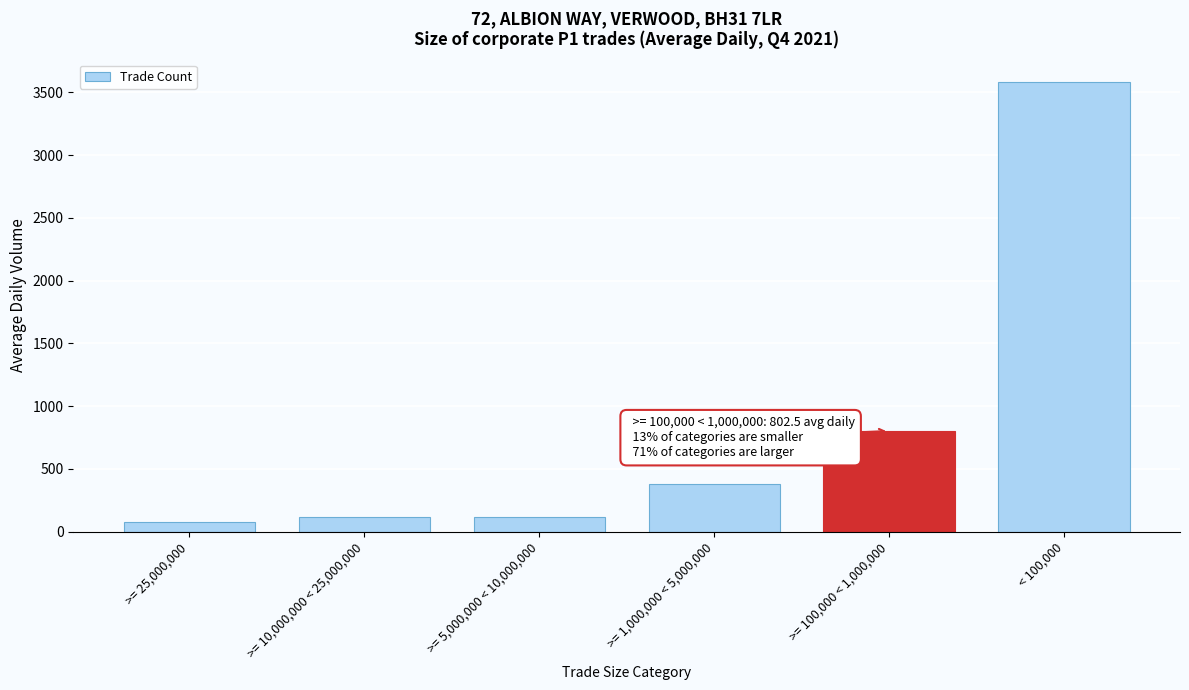

What is the approximate value at >= 1,000,000 < 5,000,000?

376.6